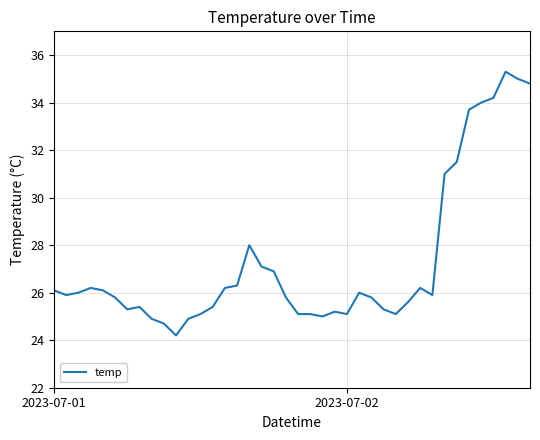

What is the difference between the maximum and minimum values?

11.1